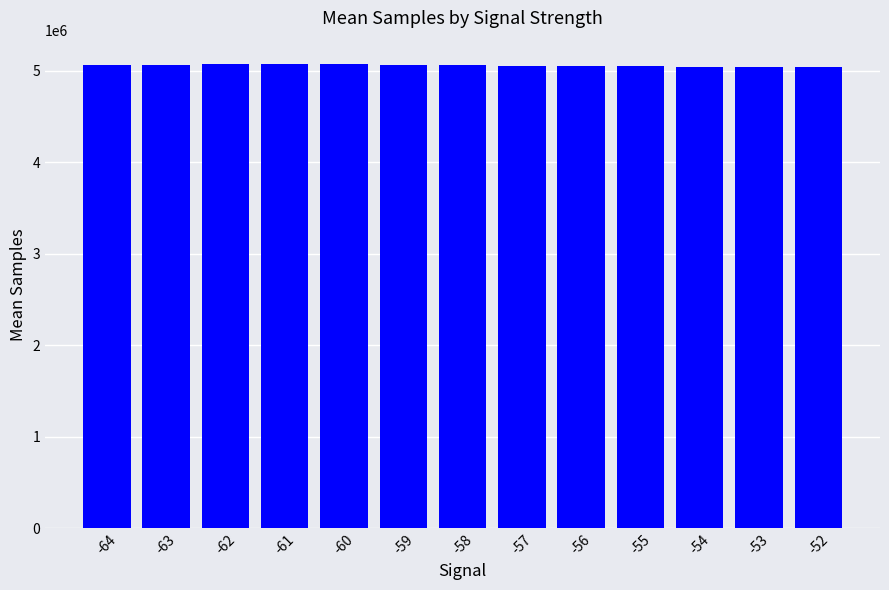

What is the ratio of the value at -61 to the value at -53?

1.0